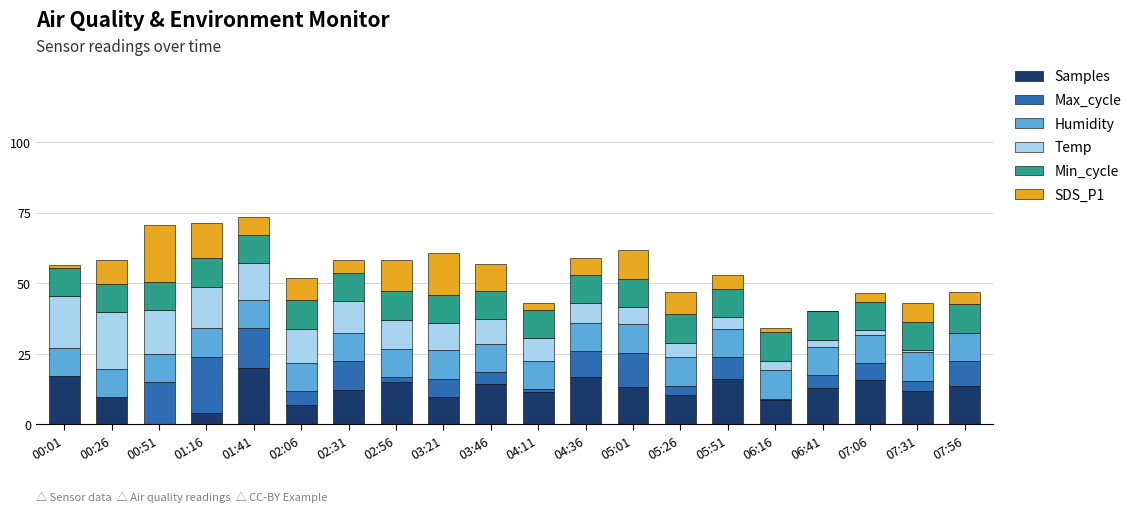

Count the number of categories in the chart.

20